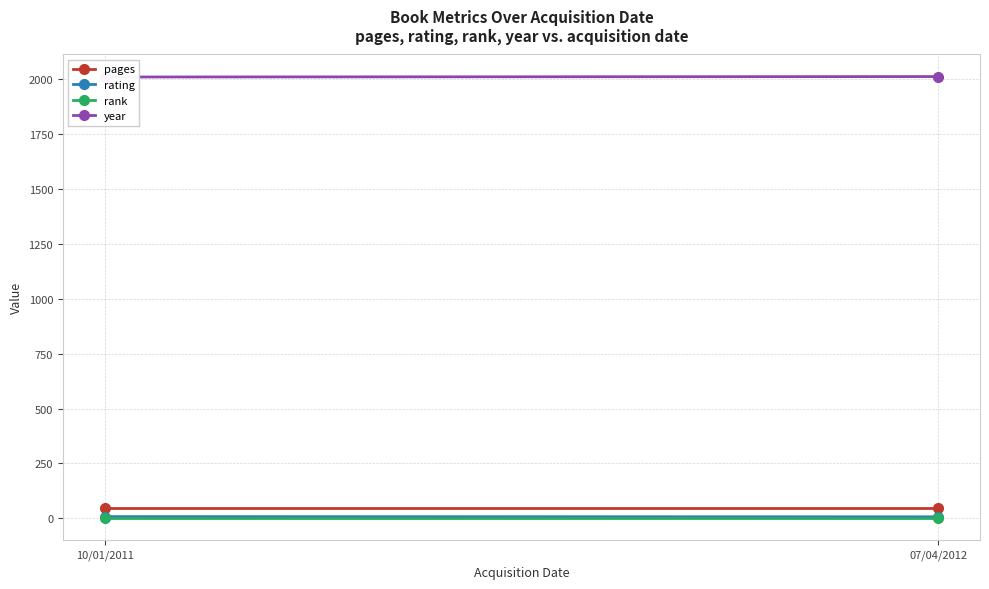

Rank the series at 10/01/2011 from lowest to highest value.

rank, rating, pages, year